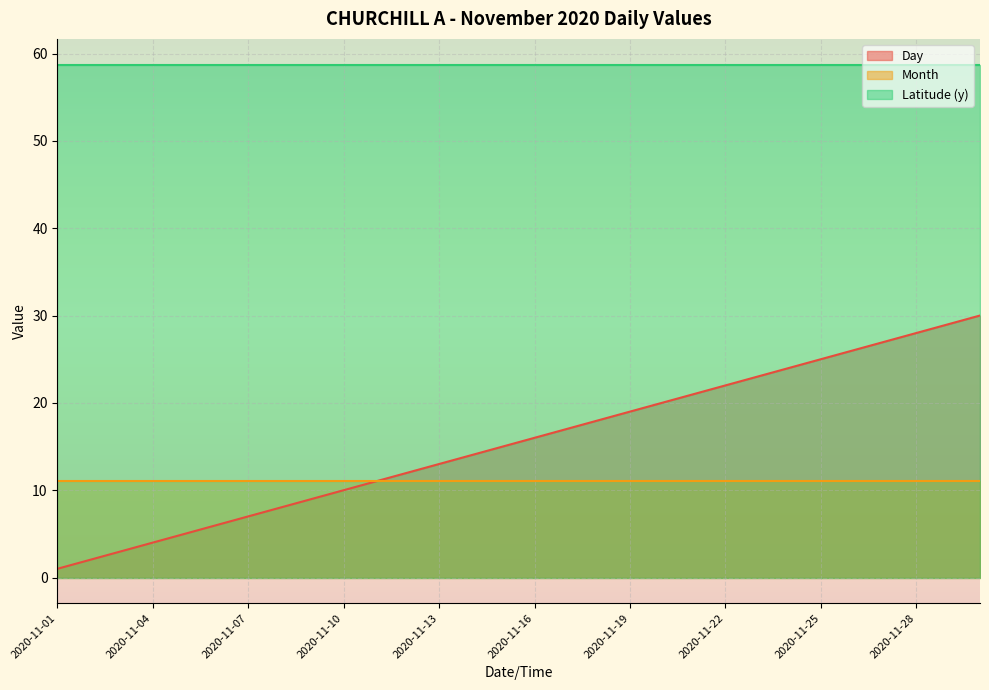

True or false: Latitude (y) and Day cross at least once.

False